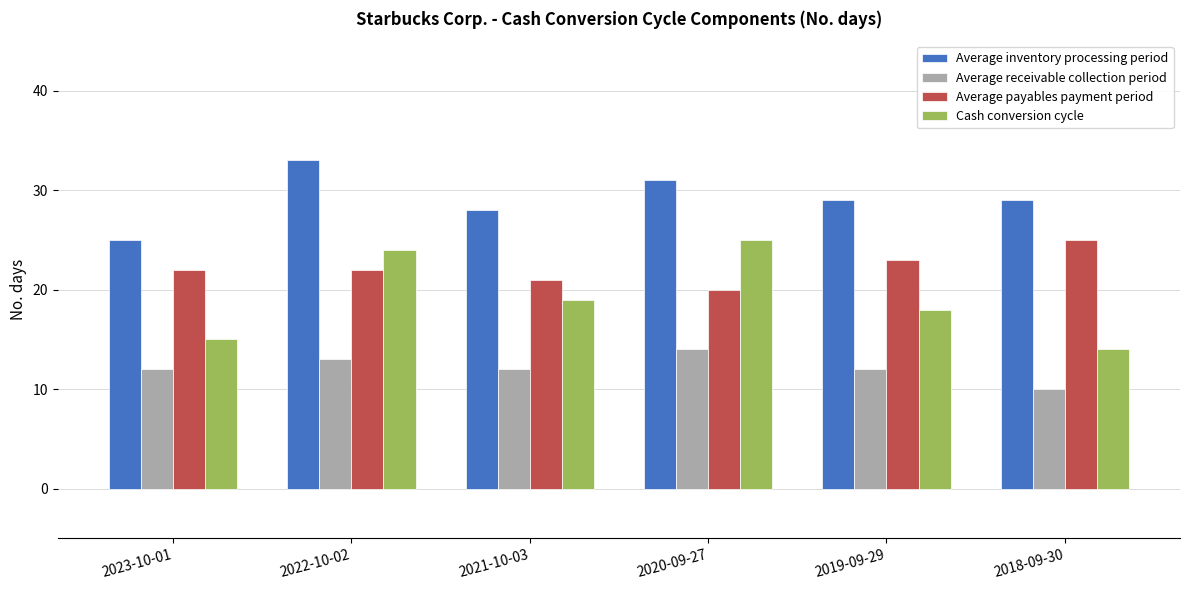

Where does the Cash conversion cycle series first go above 19?

2022-10-02